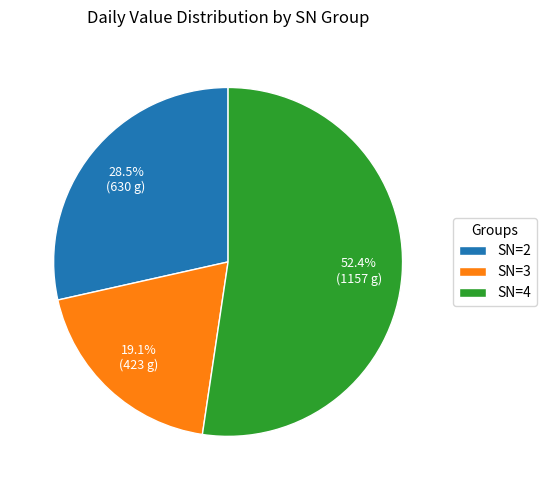

How many slices are in this pie chart?

3